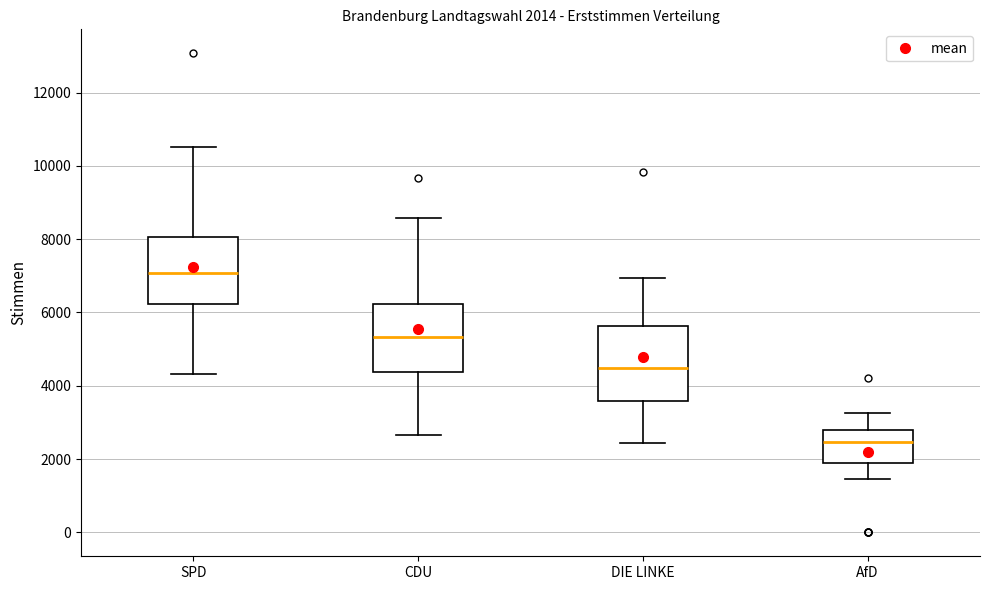

Which box's median line is the highest?

SPD